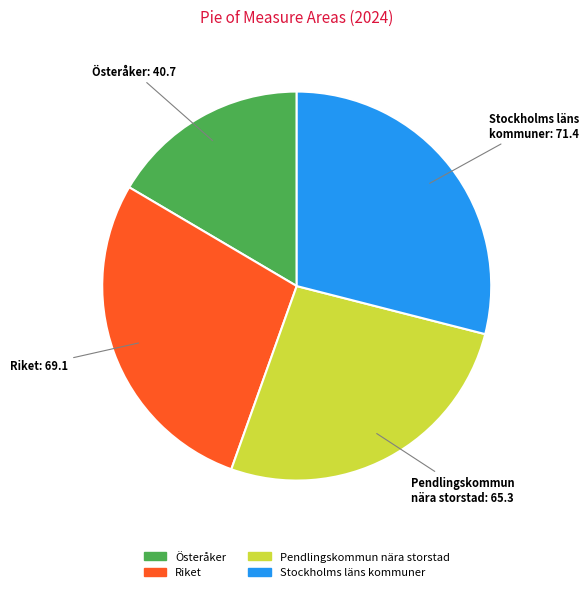

Does any single category account for the majority?

No